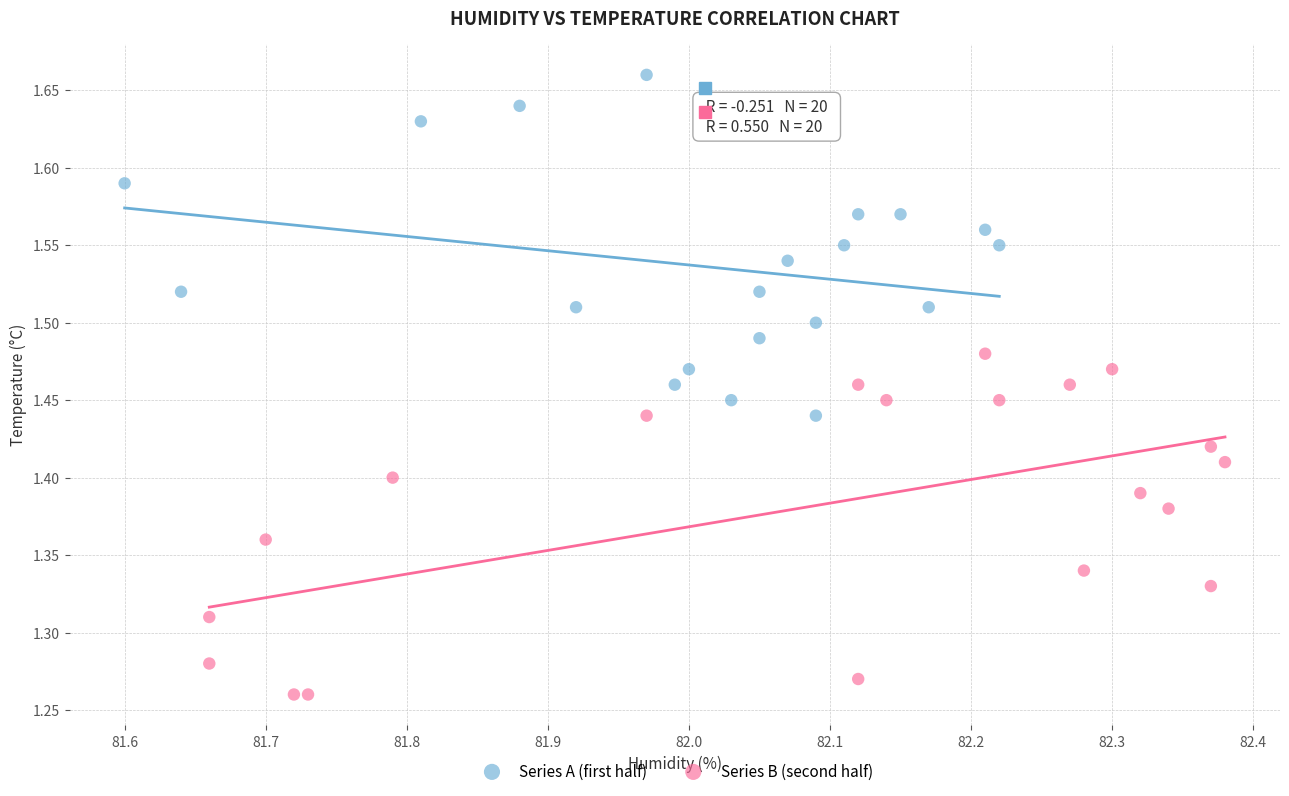

Which series reaches the maximum Y coordinate?

Series A (first half)